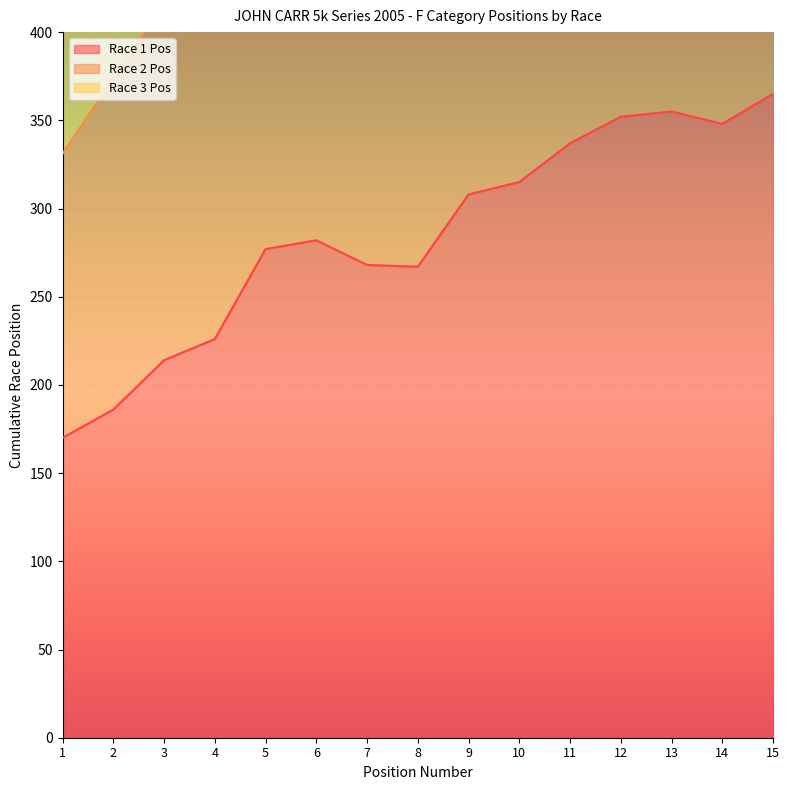

What is the minimum value shown in the chart?

170